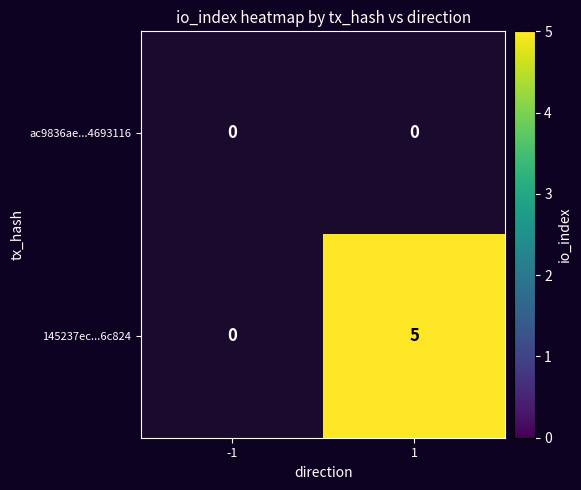

The 145237ec...6c824 series shows 5 at 1. True or false?

True